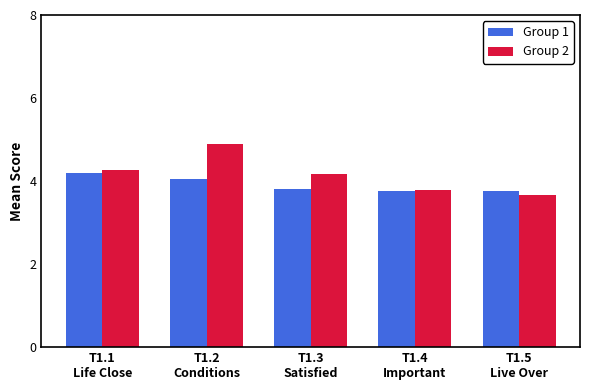

Which series has the largest range (max minus min)?

Group 2